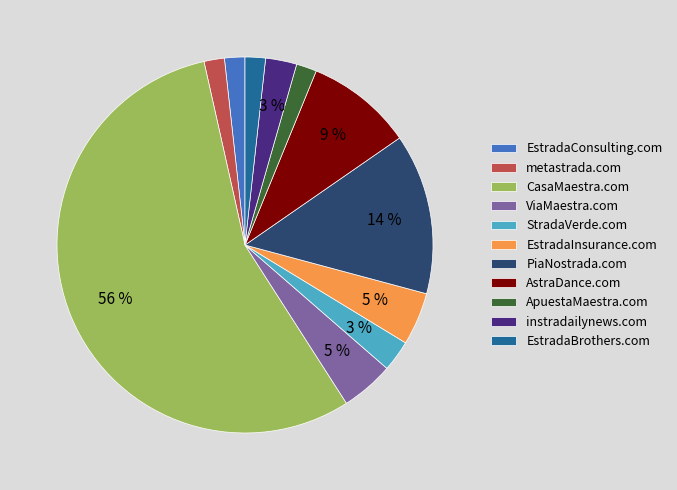

How many segments does this pie chart have?

11